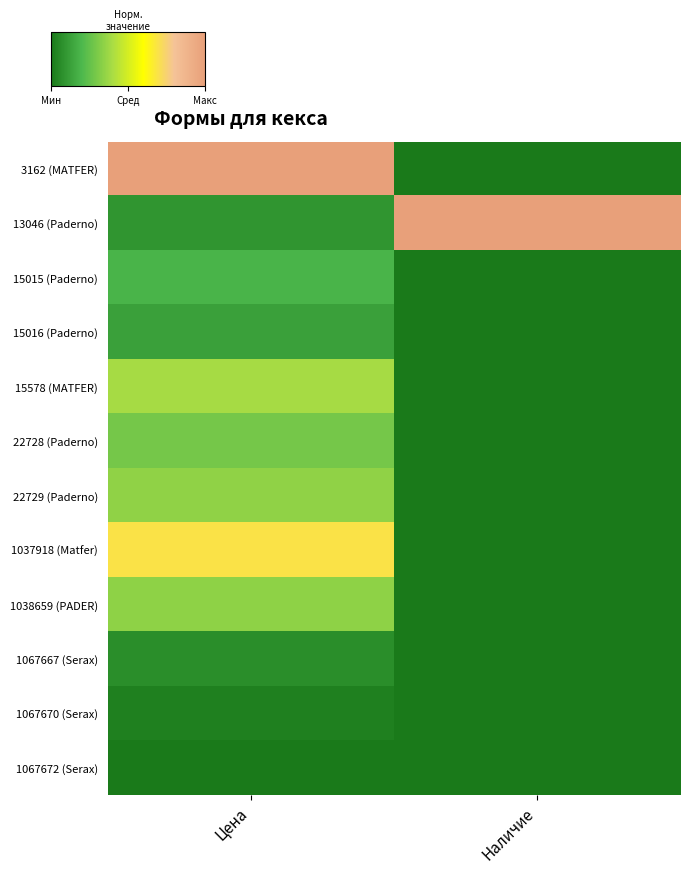

List the series in order of their peak value, highest first.

3162 (MATFER), 13046 (Paderno), 1037918 (Matfer), 15578 (MATFER), 22729 (Paderno), 1038659 (PADER), 22728 (Paderno), 15015 (Paderno), 15016 (Paderno), 1067667 (Serax), 1067670 (Serax), 1067672 (Serax)